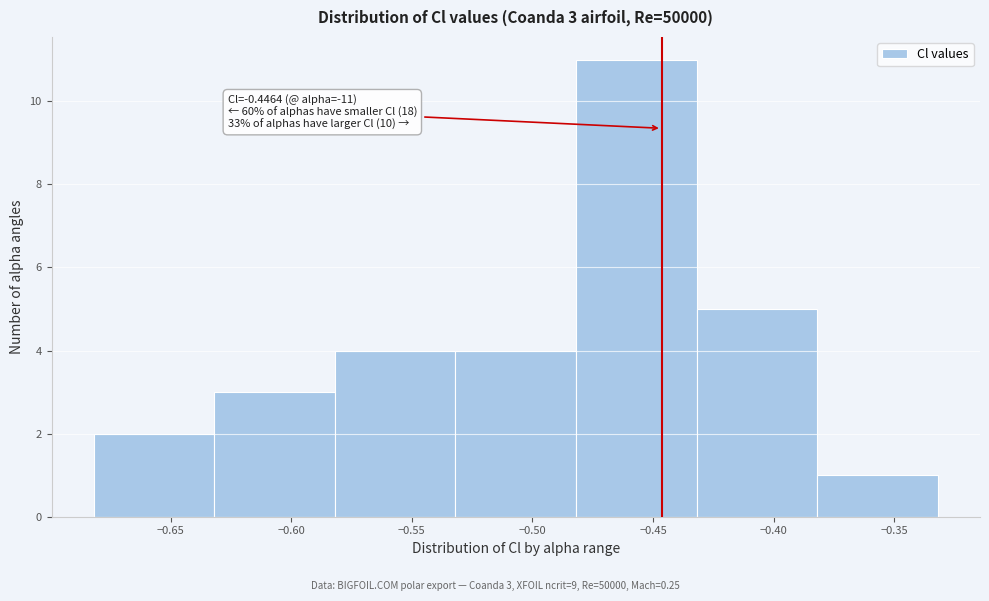

Over which range of the x-axis is the bar tallest?

-0.48 to -0.43